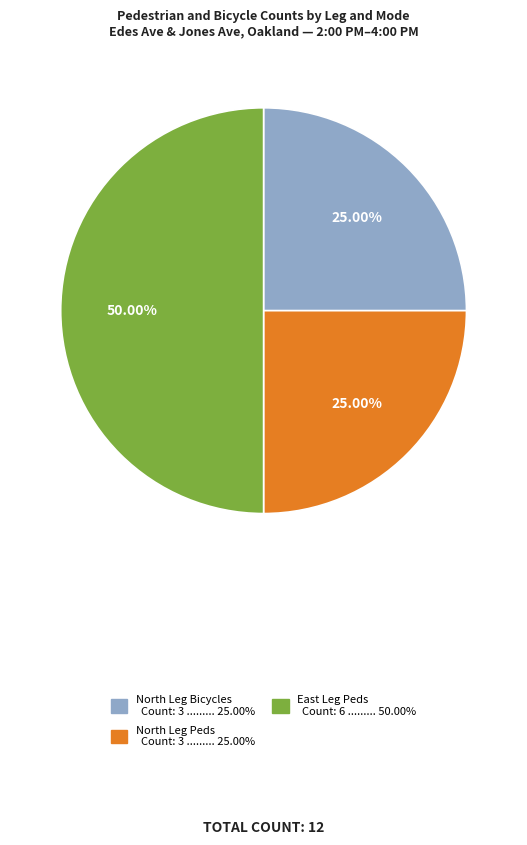

Does North Leg Bicycles Count: 3 ......... 25.00% represent more than half of the total?

No